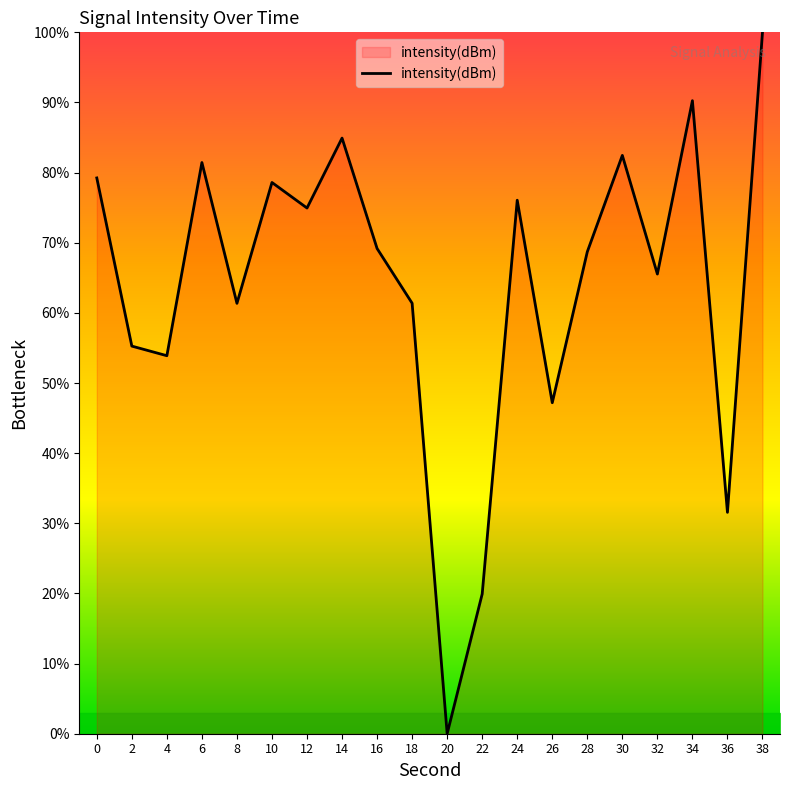

Which category has the highest value across all series?

38